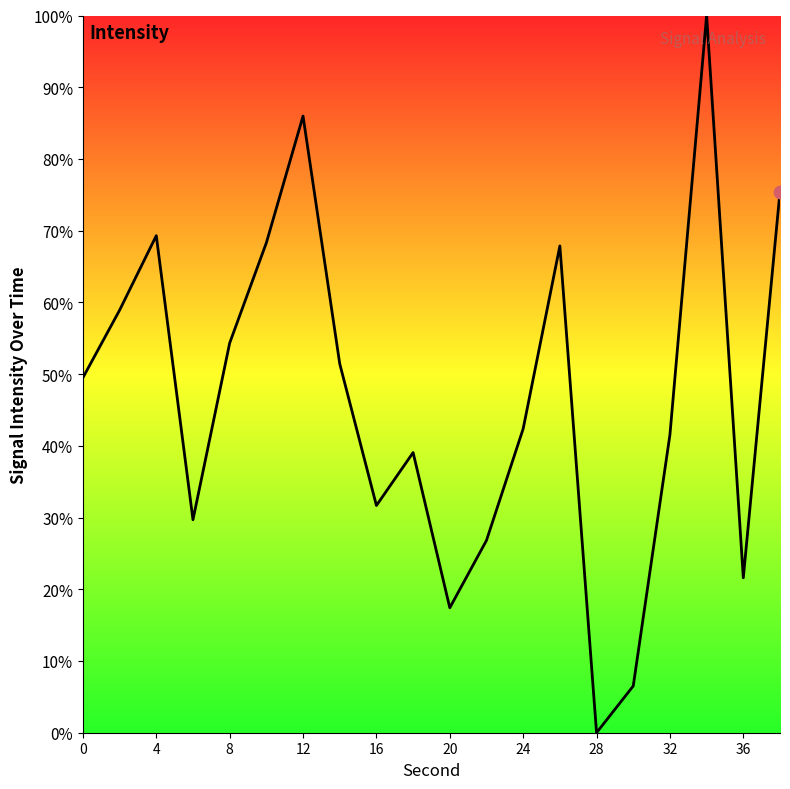

What is the difference between the maximum and minimum values?

100.0